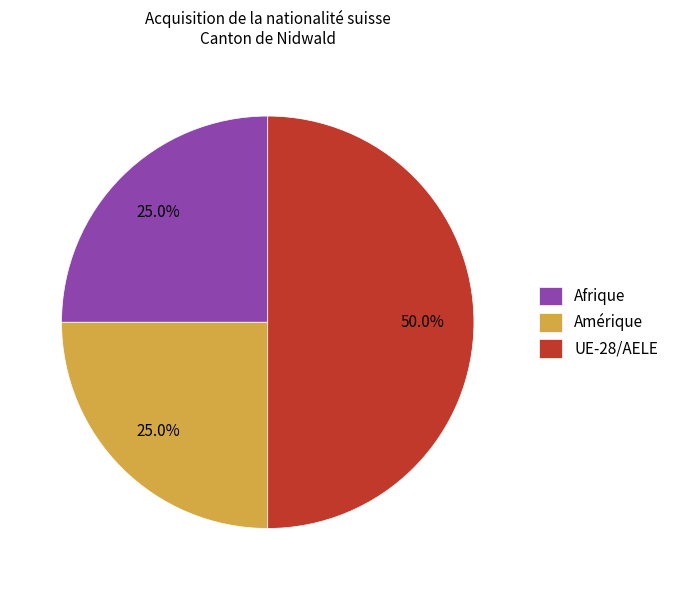

Does Amérique account for over 50% of the chart?

No